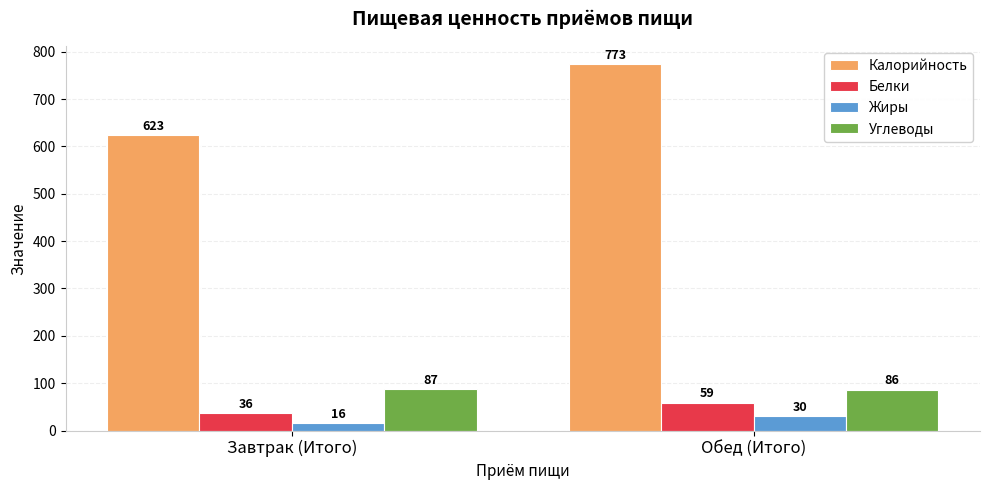

At which label is Жиры closest to 23?

Завтрак (Итого)